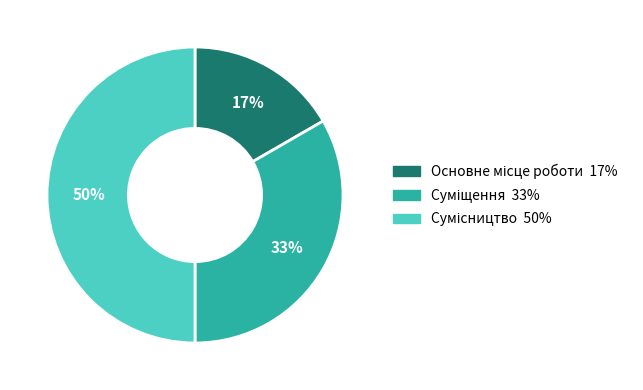

To the nearest percent, what is the difference between the largest and smallest slice percentages?

33%